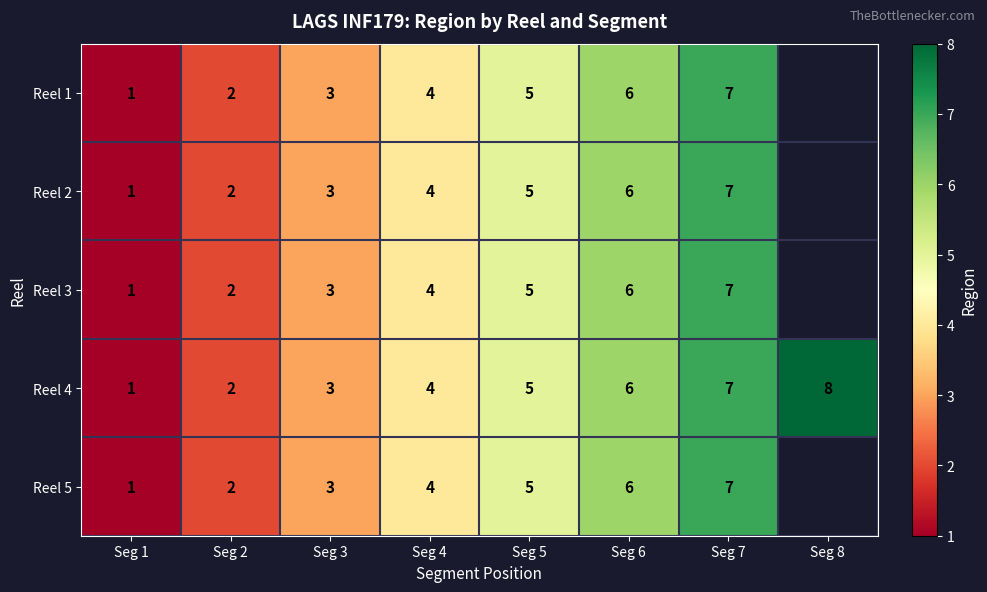

What is the approximate value of Reel 4 at Seg 6?

6